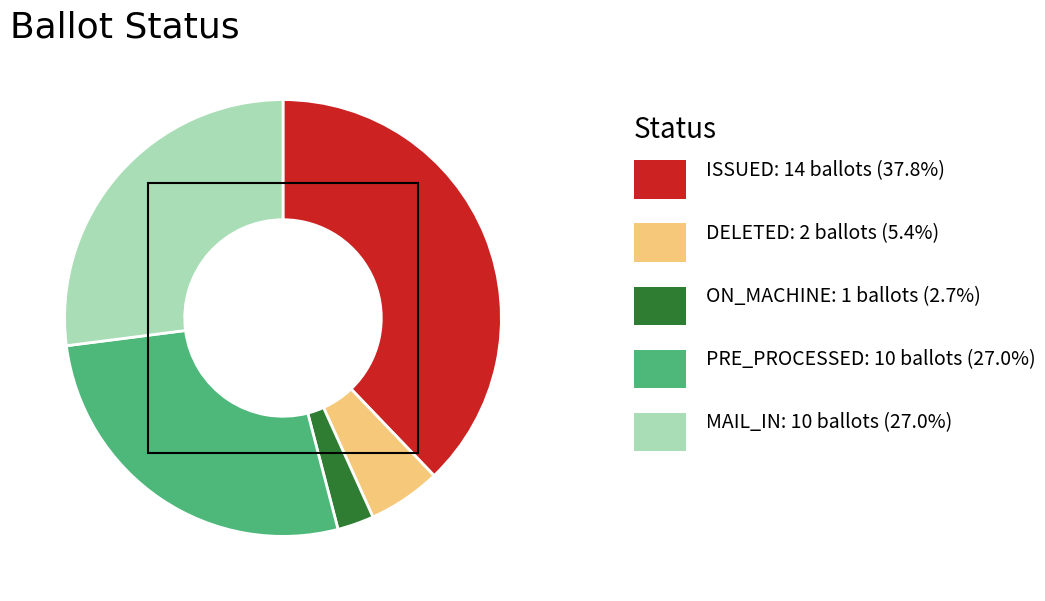

Does any single category account for the majority?

No